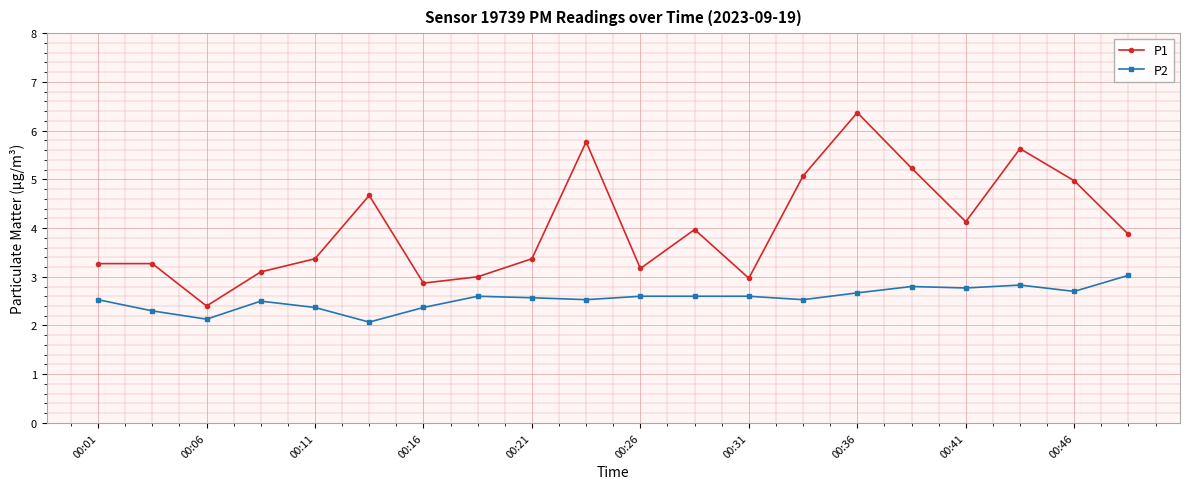

True or false: P1 and P2 intersect in this chart.

False